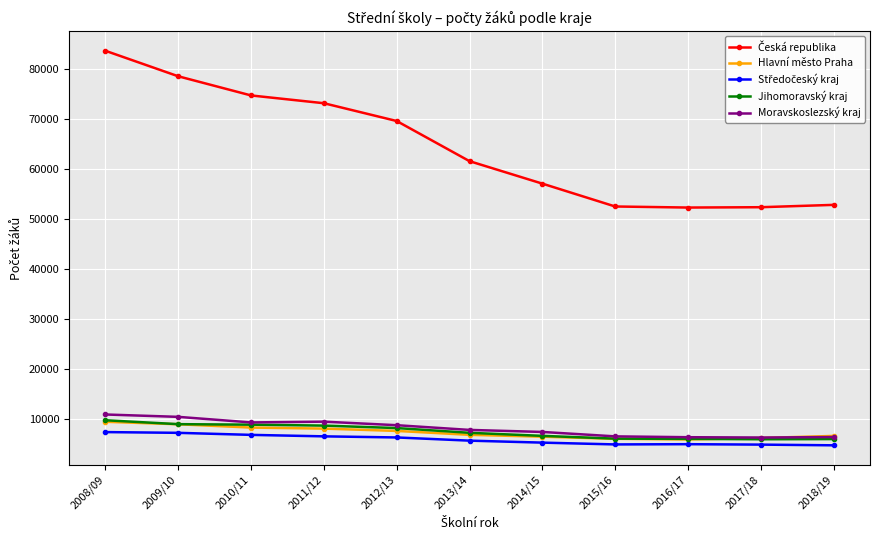

What is the total value across all series at 2010/11?

107758